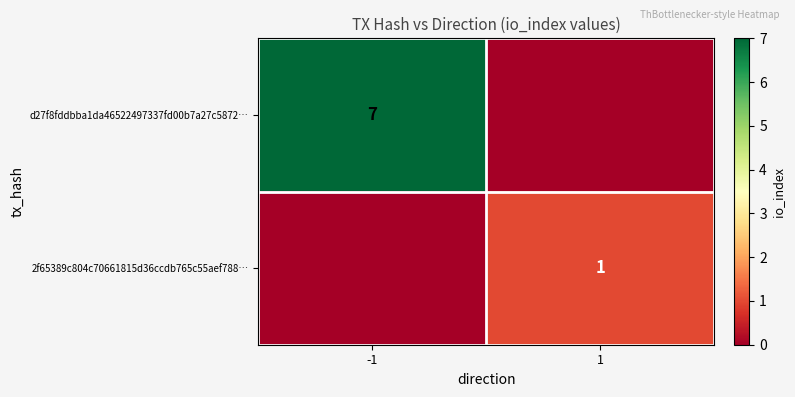

The 2f65389c804c70661815d36ccdb765c55aef788… series shows 1 at 1. True or false?

True